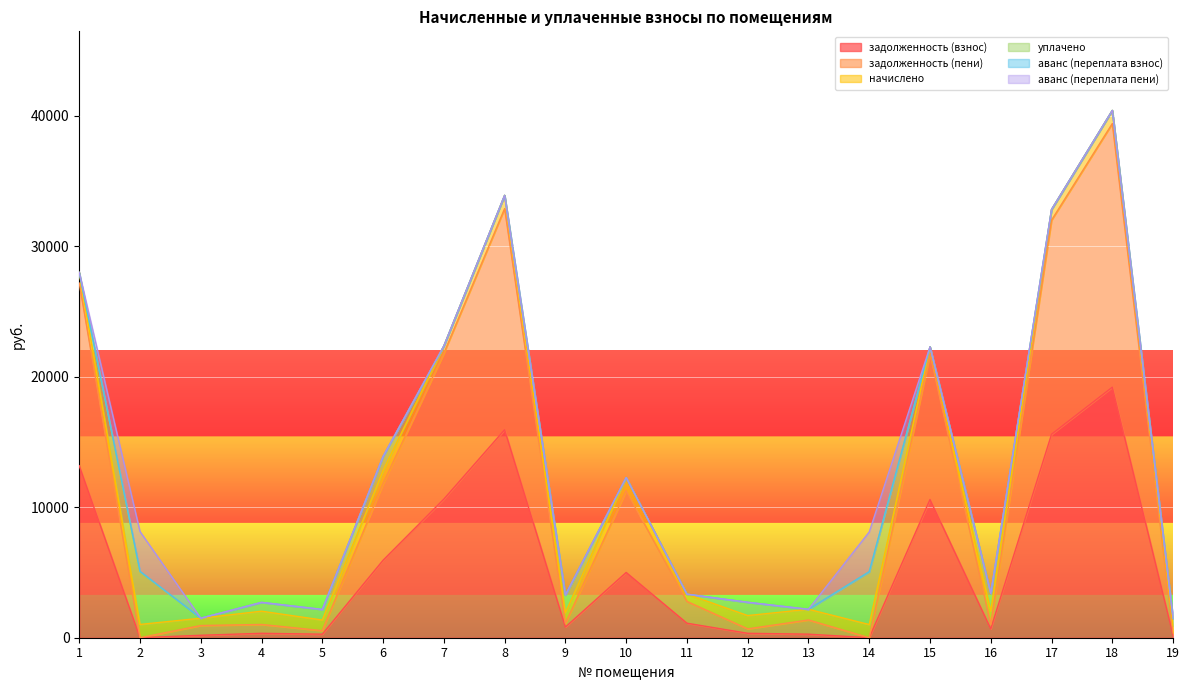

Reading right to left, what are all the values shown in this chart?

задолженность (взнос): 185.2	19198.1	15591.3	679.3	10589.8	0.0	272.1	339.5	1112.5	5000.7	817.6	15935.7	10622.3	5937.7	270.2	339.0	187.1	0.0	13180.1
задолженность (пени): 184.7	20203.4	16407.8	339.6	11144.3	0.0	1088.6	339.4	1668.7	6261.1	272.7	16949.5	11178.5	5872.9	271.0	677.5	748.4	0.0	13996.6
начислено: 554.5	1005.3	816.5	1018.9	554.5	1008.7	816.5	1018.9	556.2	1010.4	818.2	1013.8	556.2	1007.0	813.1	1015.5	561.3	1017.2	816.5
уплачено: 555.0	0.0	0.0	1358.5	0.0	4035.0	0.0	1019.0	0.0	-250.0	1363.0	0.0	0.0	1071.8	812.3	677.0	0.0	4030.0	0.0
аванс (переплата взнос): 0.0	0.0	0.0	0.0	0.0	16.6	0.0	0.0	0.0	0.0	0.0	0.0	0.0	0.0	0.0	0.0	0.0	38.0	0.0
аванс (переплата пени): 0.0	0.0	0.0	0.0	0.0	3042.9	0.0	0.0	0.0	0.0	0.0	0.0	0.0	0.0	0.0	0.0	0.0	3050.8	0.0